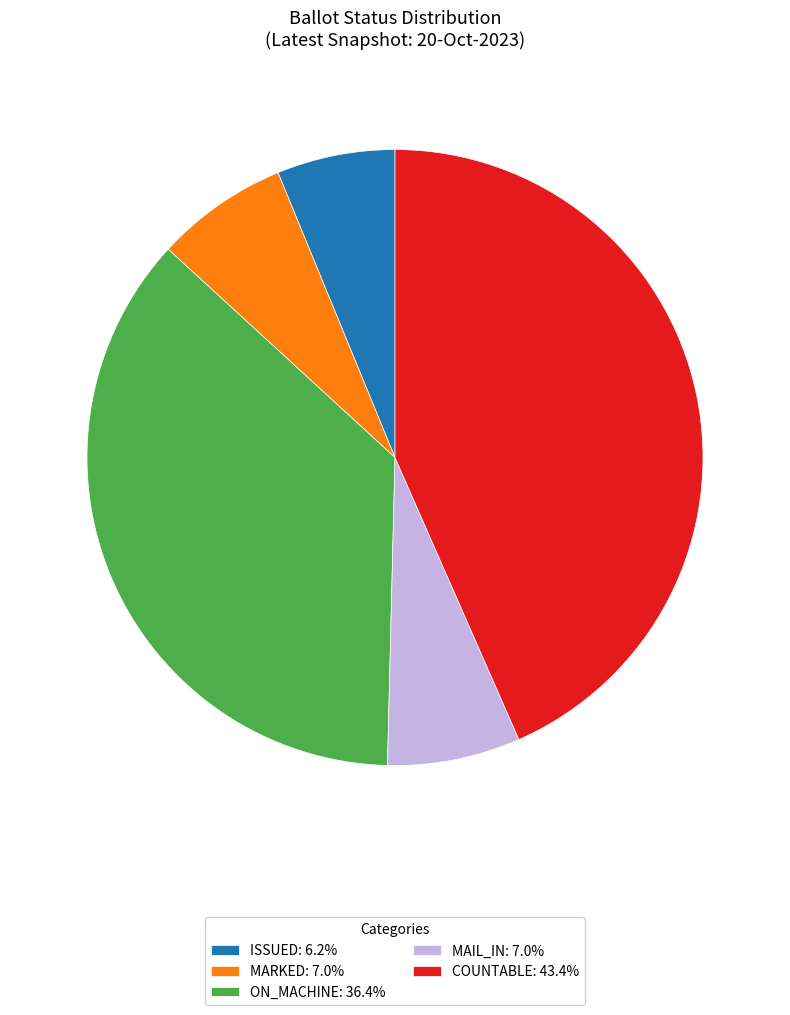

Combined, do ON_MACHINE: 36.4% and COUNTABLE: 43.4% account for over 50%?

Yes